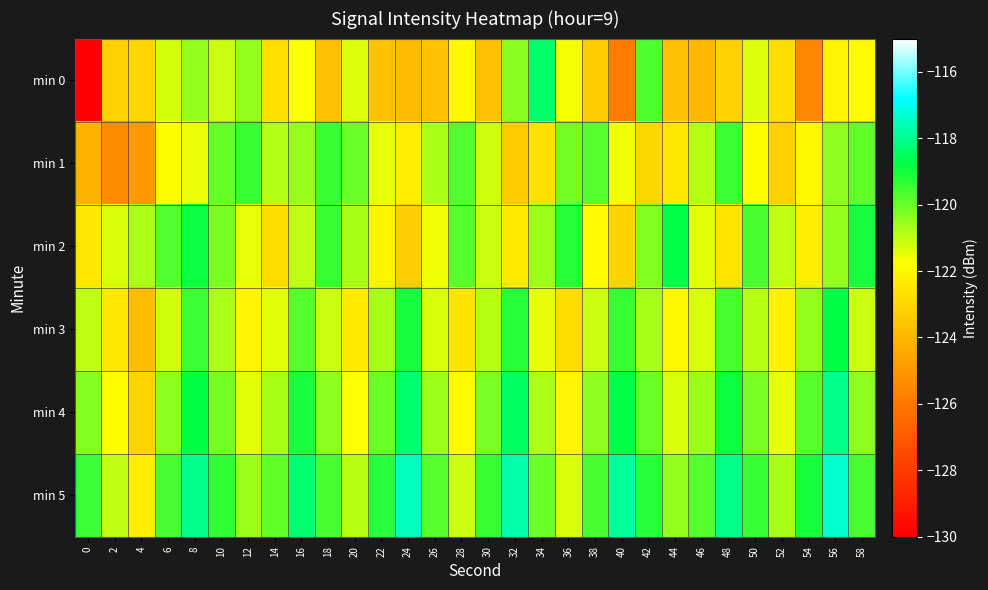

Reading left to right, extract all data points from this chart.

min 0: 0=-216.7	2=-123.2	4=-123.0	6=-121.2	8=-120.5	10=-121.1	12=-120.5	14=-122.8	16=-121.7	18=-123.7	20=-121.3	22=-123.6	24=-124.0	26=-123.6	28=-122.0	30=-123.7	32=-120.4	34=-118.3	36=-121.6	38=-123.3	40=-125.9	42=-119.7	44=-123.7	46=-124.0	48=-123.2	50=-121.4	52=-122.8	54=-125.5	56=-122.1	58=-121.9
min 1: 0=-124.1	2=-125.3	4=-124.9	6=-121.8	8=-121.5	10=-120.0	12=-119.4	14=-120.8	16=-120.5	18=-119.4	20=-120.0	22=-121.5	24=-122.3	26=-120.8	28=-119.7	30=-121.2	32=-123.4	34=-122.7	36=-120.1	38=-119.8	40=-121.6	42=-123.0	44=-122.5	46=-120.9	48=-119.5	50=-121.8	52=-123.2	54=-122.0	56=-120.4	58=-119.9
min 2: 0=-122.5	2=-121.3	4=-120.8	6=-119.7	8=-118.9	10=-120.2	12=-121.5	14=-122.8	16=-121.0	18=-119.4	20=-120.7	22=-122.1	24=-123.3	26=-121.6	28=-119.8	30=-121.1	32=-122.4	34=-120.6	36=-119.2	38=-121.9	40=-123.1	42=-120.3	44=-118.7	46=-121.4	48=-122.6	50=-119.6	52=-121.0	54=-122.3	56=-120.5	58=-119.1
min 3: 0=-121.0	2=-122.5	4=-123.8	6=-121.2	8=-119.5	10=-120.8	12=-122.1	14=-121.4	16=-119.8	18=-121.1	20=-122.4	22=-120.7	24=-119.0	26=-121.3	28=-122.6	30=-120.9	32=-119.2	34=-121.5	36=-122.8	38=-121.1	40=-119.4	42=-120.7	44=-122.0	46=-121.3	48=-119.6	50=-120.9	52=-122.2	54=-120.5	56=-118.8	58=-121.1
min 4: 0=-120.3	2=-121.8	4=-123.1	6=-120.4	8=-118.8	10=-120.1	12=-121.4	14=-120.7	16=-119.1	18=-120.4	20=-121.7	22=-120.0	24=-118.3	26=-120.6	28=-121.9	30=-120.2	32=-118.5	34=-120.8	36=-122.1	38=-120.4	40=-118.7	42=-120.0	44=-121.3	46=-120.6	48=-118.9	50=-120.2	52=-121.5	54=-119.8	56=-118.1	58=-120.4
min 5: 0=-119.5	2=-121.0	4=-122.3	6=-119.6	8=-118.0	10=-119.3	12=-120.6	14=-119.9	16=-118.3	18=-119.6	20=-120.9	22=-119.2	24=-117.5	26=-119.8	28=-121.1	30=-119.4	32=-117.7	34=-120.0	36=-121.3	38=-119.6	40=-117.9	42=-119.2	44=-120.5	46=-119.8	48=-118.1	50=-119.4	52=-120.7	54=-119.0	56=-117.3	58=-119.6